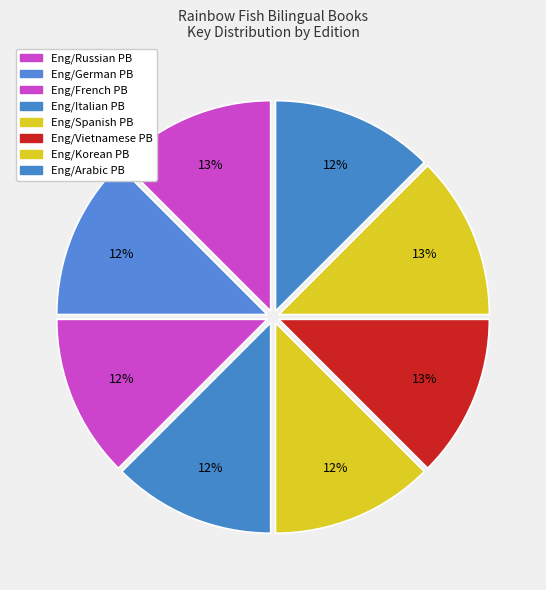

Count the number of slices in the pie.

8